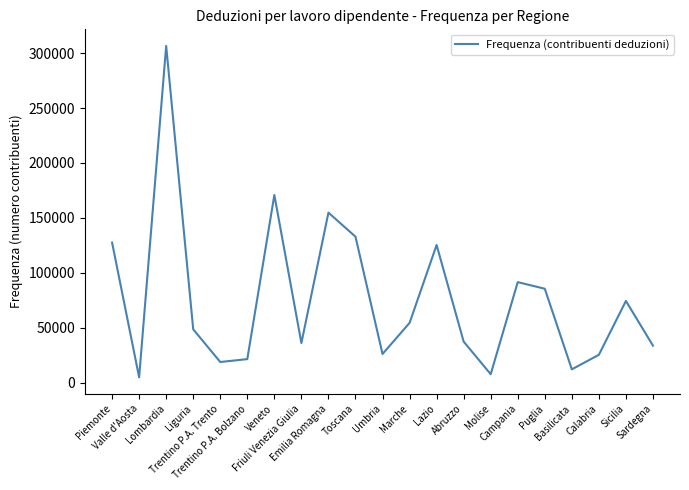

At which category does the data reach its first local peak?

Lombardia